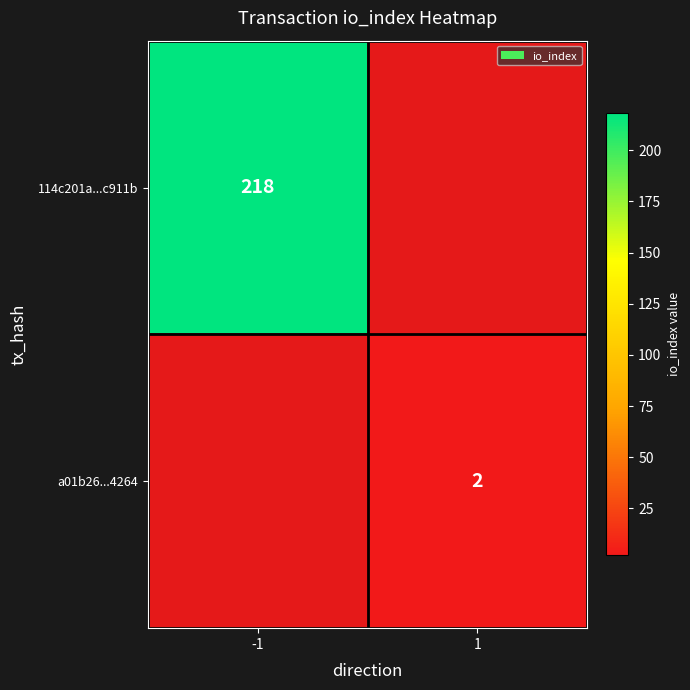

At how many categories does at least one series exceed 123?

1